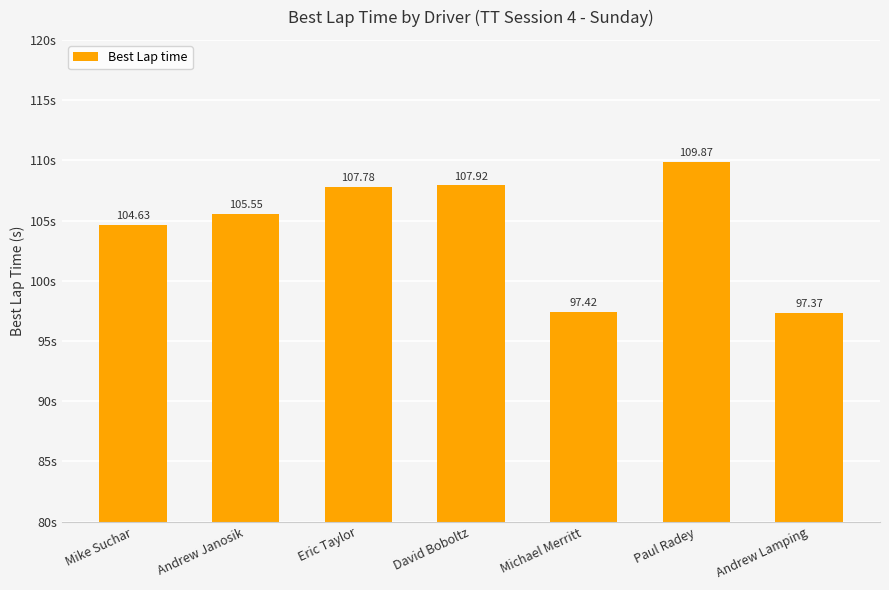

Rank the categories by value from lowest to highest.

Andrew Lamping, Michael Merritt, Mike Suchar, Andrew Janosik, Eric Taylor, David Boboltz, Paul Radey